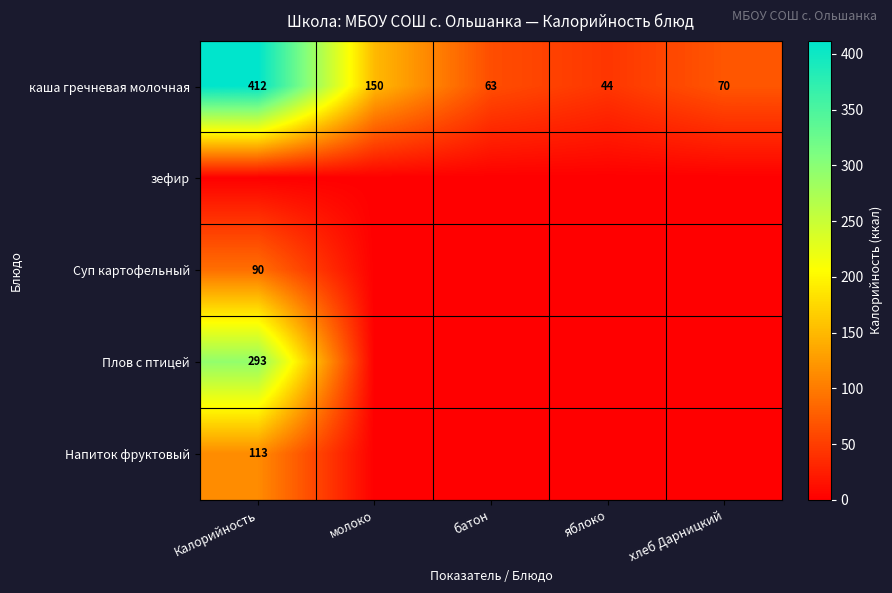

Is it true that каша гречневая молочная equals 237 at молоко?

False